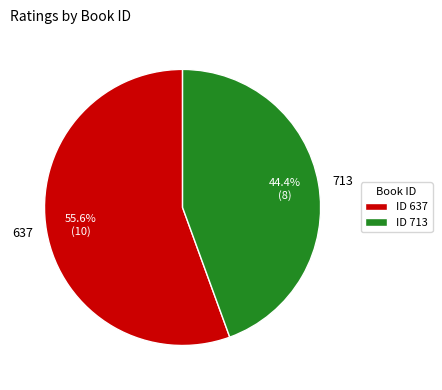

Count the number of slices in the pie.

2